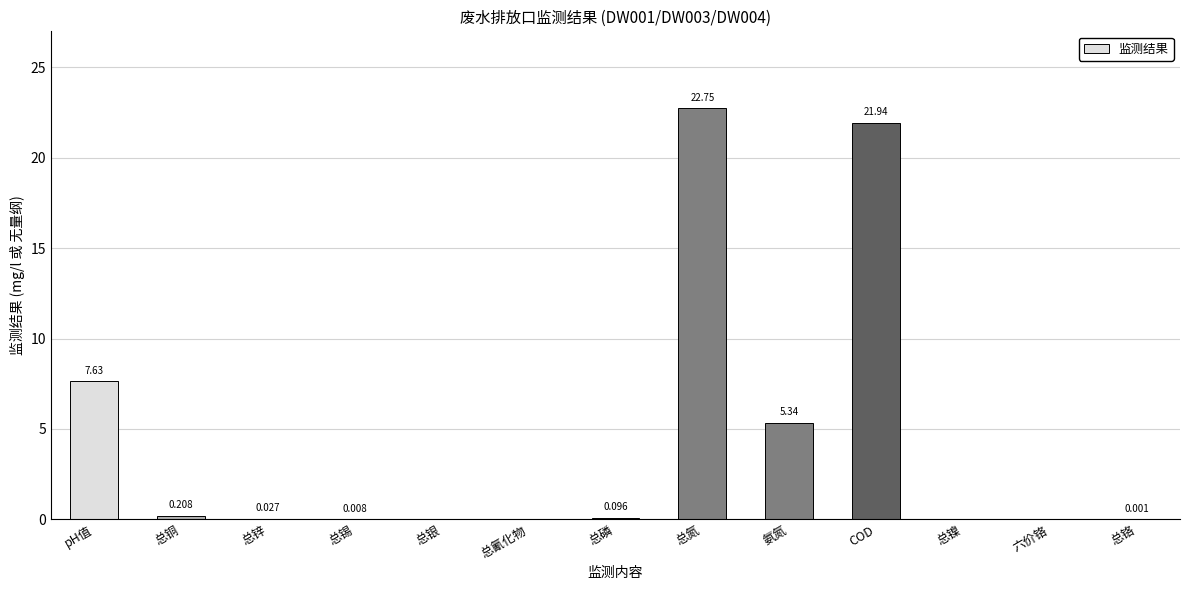

How many distinct data groups are displayed?

1